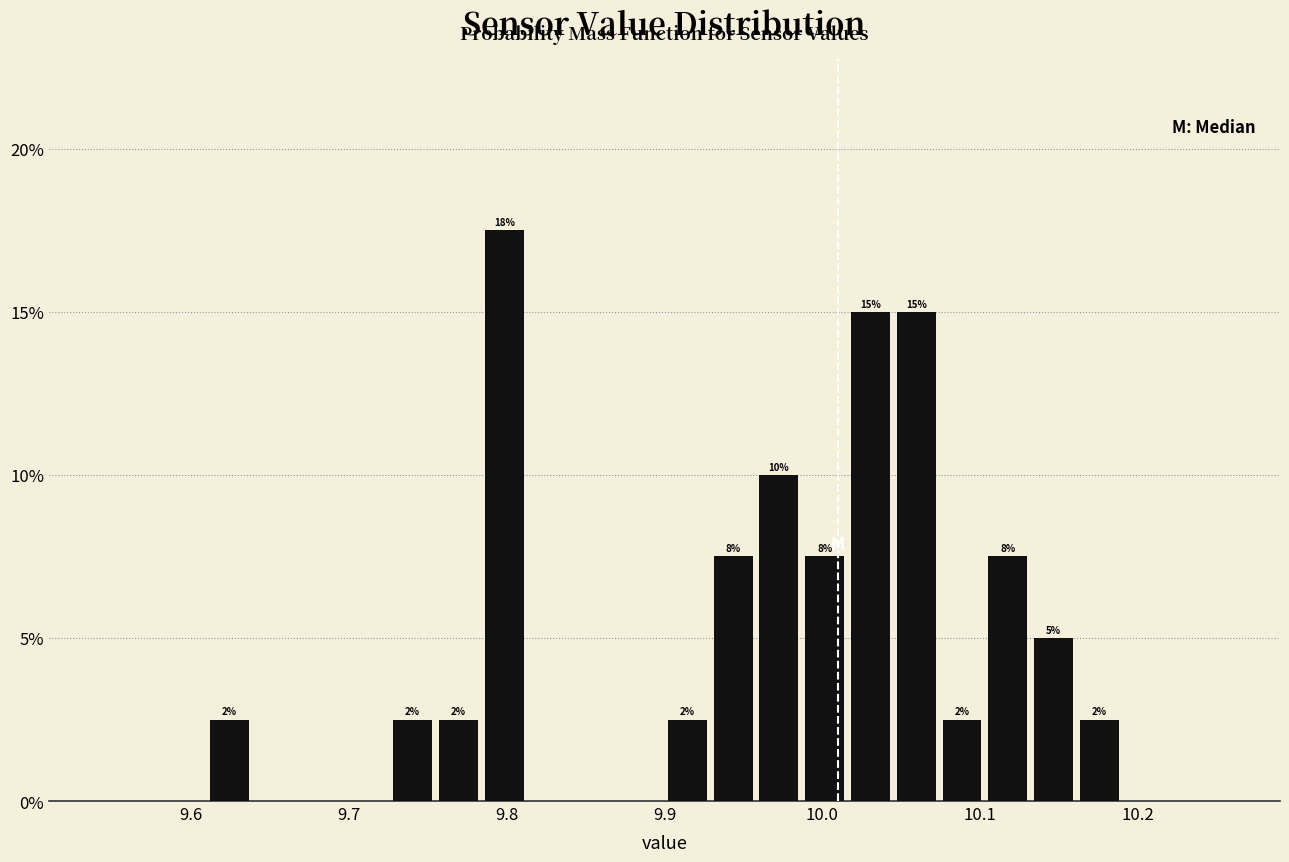

Around what value on the x-axis is the tallest bar? Give the approximate position of its centre, as read against the axis.

9.80